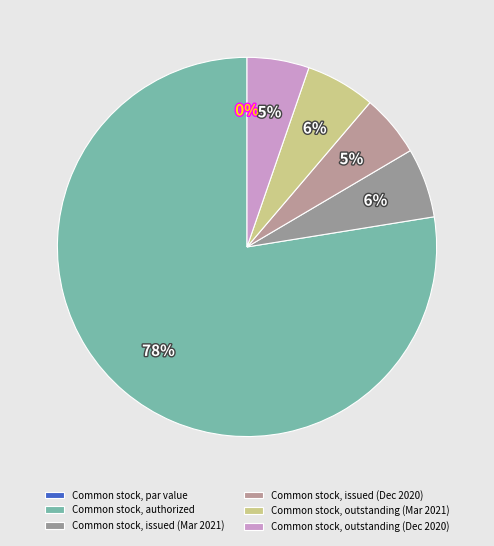

Which slice is the largest?

Common stock, authorized